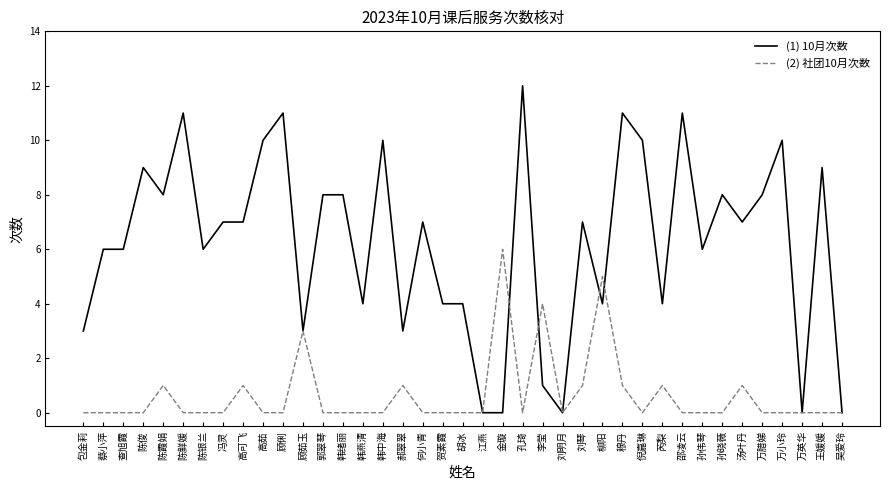

Reading left to right, transcribe all the data shown in this chart.

10月次数: 包金莉=3	蔡小萍=6	查旭霞=6	陈俊=9	陈霞娟=8	陈鲜媛=11	陈银兰=6	冯灵=7	高可飞=7	高茹=10	顾俐=11	顾茹玉=3	郭翠琴=8	韩绪丽=8	韩燕清=4	韩中海=10	郝翠翠=3	何小青=7	贺素霞=4	胡冰=4	江燕=0	金璇=0	孔琦=12	李莹=1	刘明月=0	刘琴=7	柳阳=4	穆丹=11	倪嘉琳=10	芮梨=4	邵凌云=11	孙伟琴=6	孙晓薇=8	汤叶丹=7	万腊娣=8	万小玲=10	万英华=0	王媛媛=9	吴爱玲=0
社团10月次数: 包金莉=0	蔡小萍=0	查旭霞=0	陈俊=0	陈霞娟=1	陈鲜媛=0	陈银兰=0	冯灵=0	高可飞=1	高茹=0	顾俐=0	顾茹玉=3	郭翠琴=0	韩绪丽=0	韩燕清=0	韩中海=0	郝翠翠=1	何小青=0	贺素霞=0	胡冰=0	江燕=0	金璇=6	孔琦=0	李莹=4	刘明月=0	刘琴=1	柳阳=5	穆丹=1	倪嘉琳=0	芮梨=1	邵凌云=0	孙伟琴=0	孙晓薇=0	汤叶丹=1	万腊娣=0	万小玲=0	万英华=0	王媛媛=0	吴爱玲=0